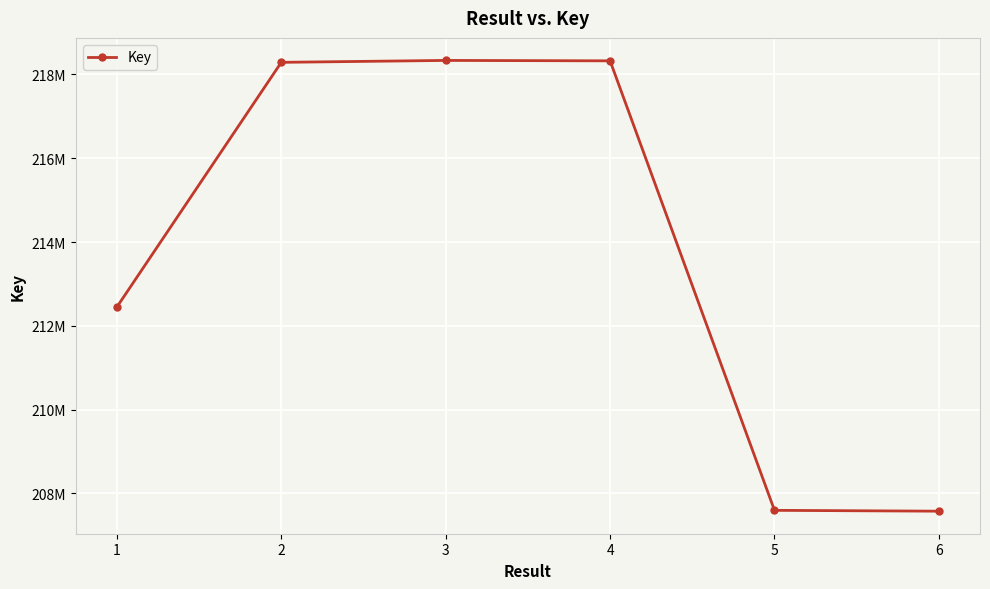

Between 4 and 2, which is larger?

4